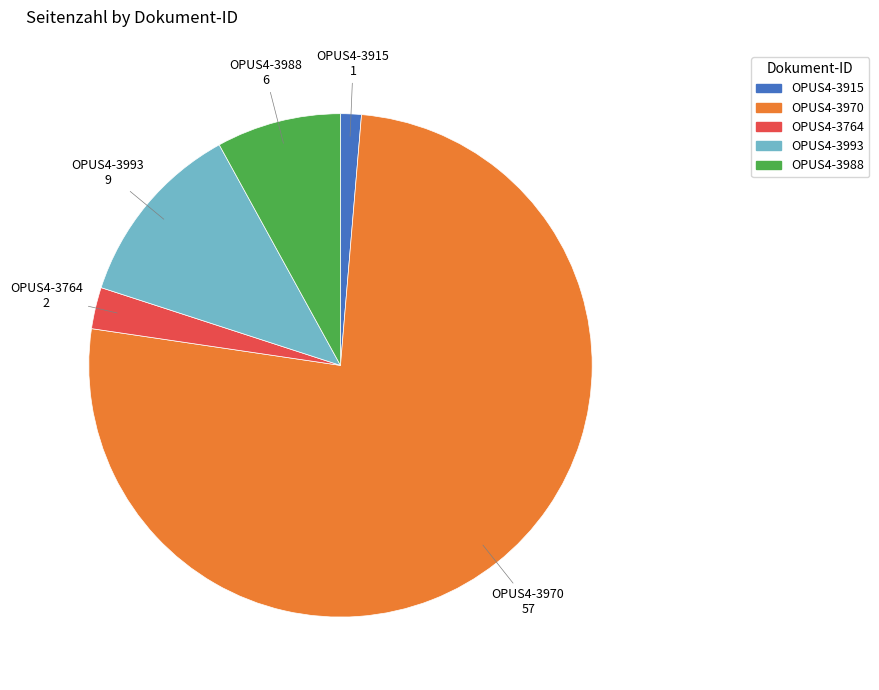

Rank the categories by value from highest to lowest.

OPUS4-3970, OPUS4-3993, OPUS4-3988, OPUS4-3764, OPUS4-3915